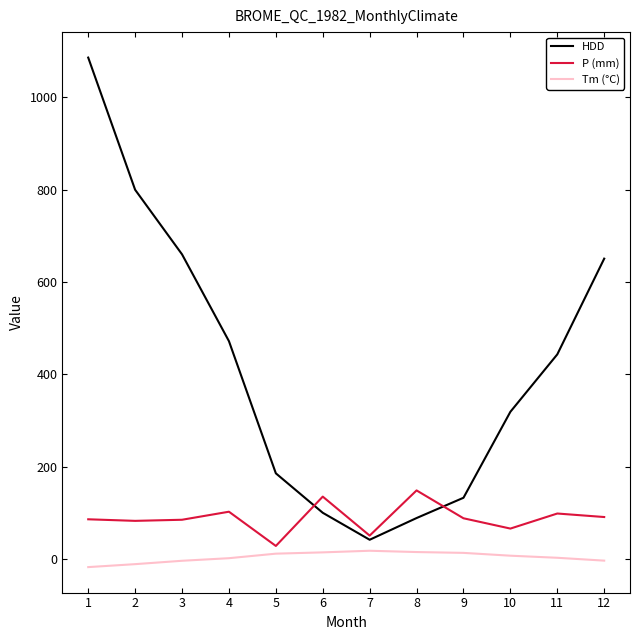

At which category is the sum across all series the highest?

1